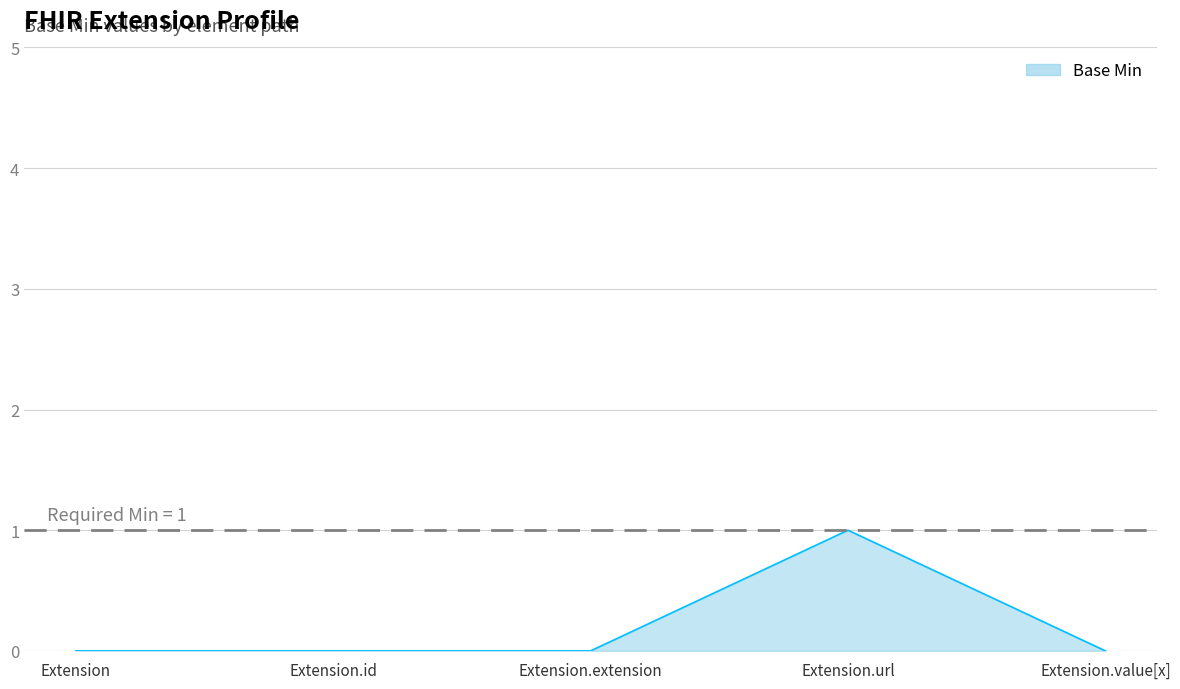

Is it true that the value at Extension.url is 0?

False